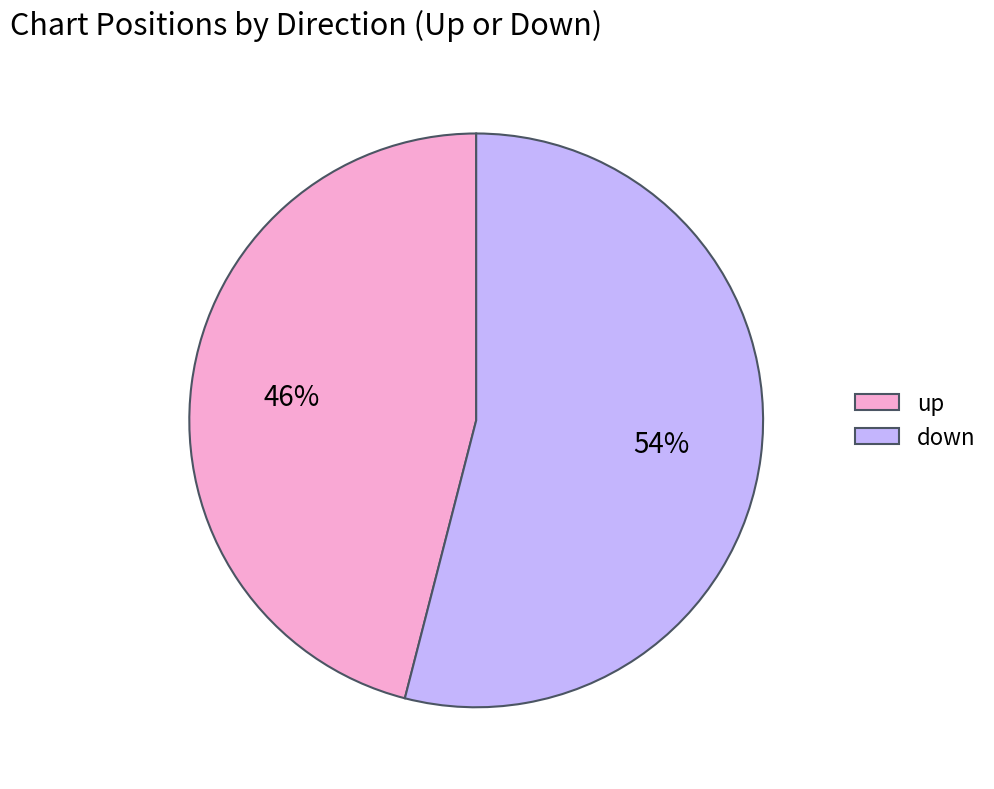

Rank the categories by value from highest to lowest.

down, up